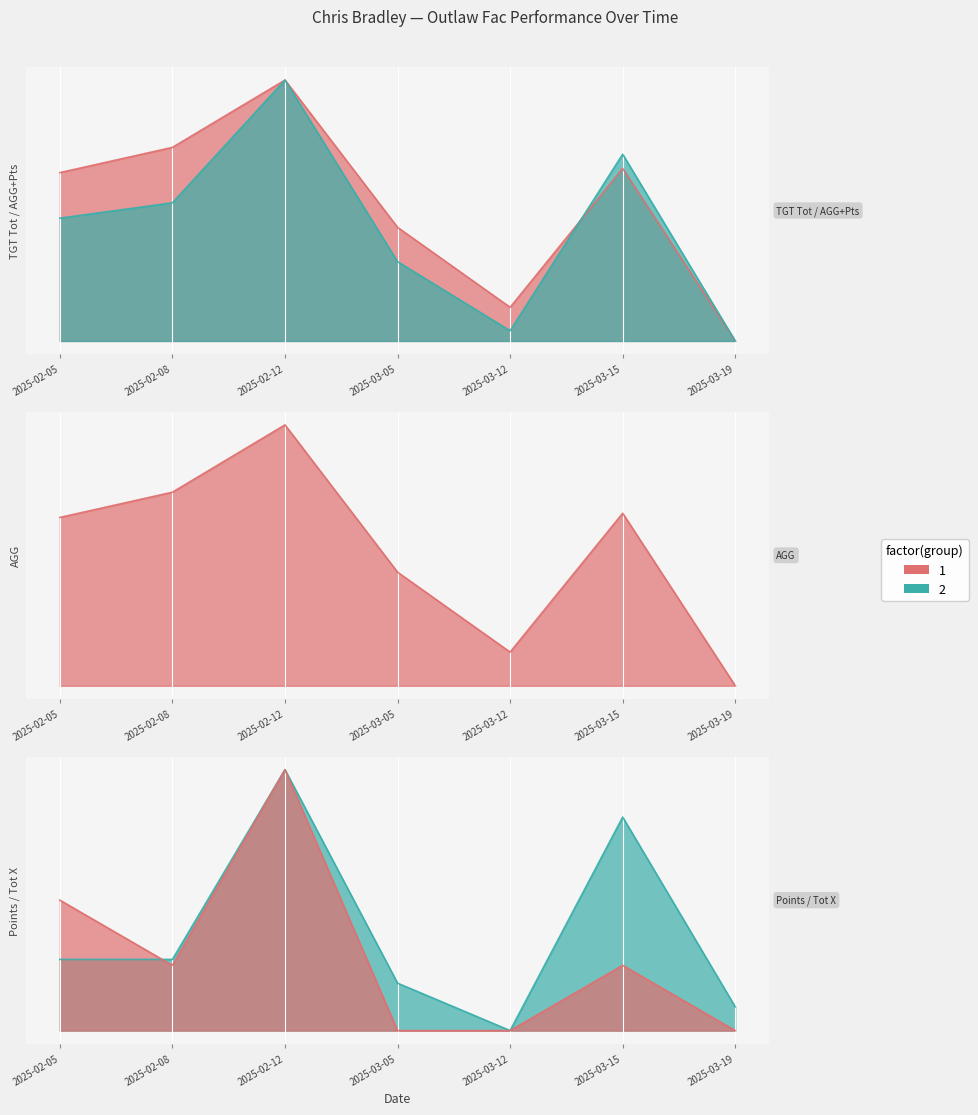

Reading right to left, list all the values displayed in this chart.

TGT Tot: 2025-03-19=0.0	2025-03-15=0.7	2025-03-12=0.1	2025-03-05=0.4	2025-02-12=1.0	2025-02-08=0.7	2025-02-05=0.6
AGG: 2025-03-19=0.0	2025-03-15=0.7	2025-03-12=0.1	2025-03-05=0.4	2025-02-12=1.0	2025-02-08=0.7	2025-02-05=0.6
AGG + Pts: 2025-03-19=0.0	2025-03-15=0.7	2025-03-12=0.0	2025-03-05=0.3	2025-02-12=1.0	2025-02-08=0.5	2025-02-05=0.5
Points: 2025-03-19=0.1	2025-03-15=0.8	2025-03-12=0.0	2025-03-05=0.2	2025-02-12=1.0	2025-02-08=0.3	2025-02-05=0.3
Tot  X: 2025-03-19=0.0	2025-03-15=0.2	2025-03-12=0.0	2025-03-05=0.0	2025-02-12=1.0	2025-02-08=0.2	2025-02-05=0.5